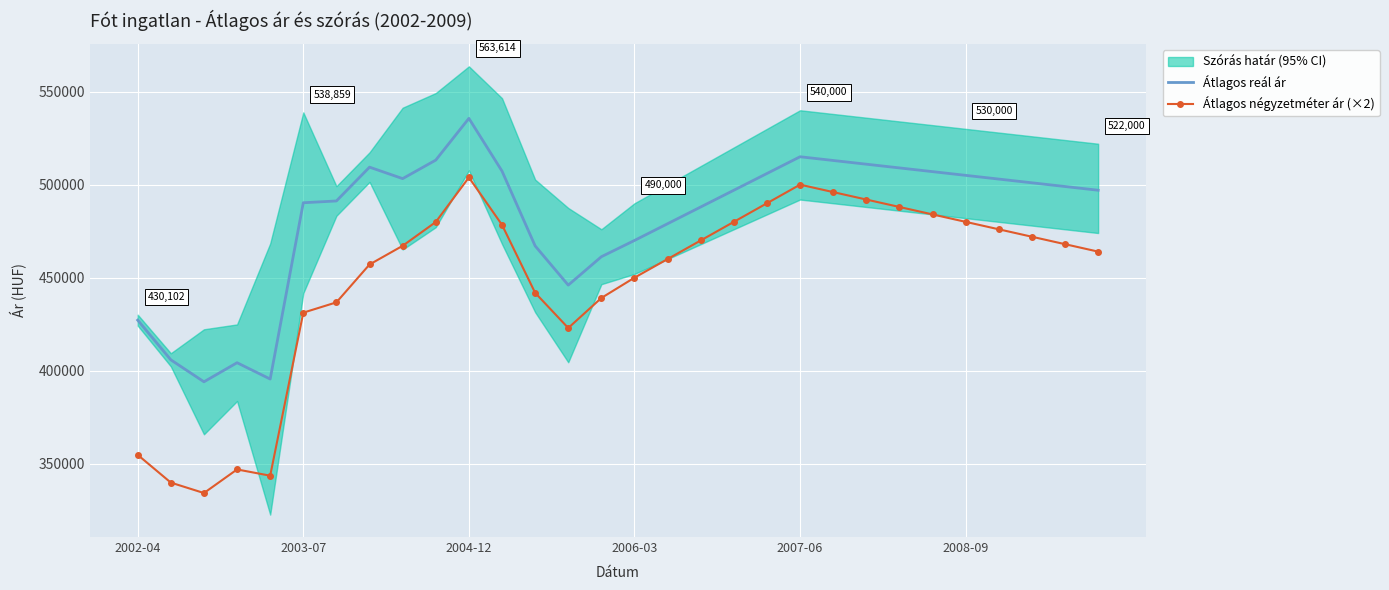

What is the maximum value for Átlagos reál ár?

535632